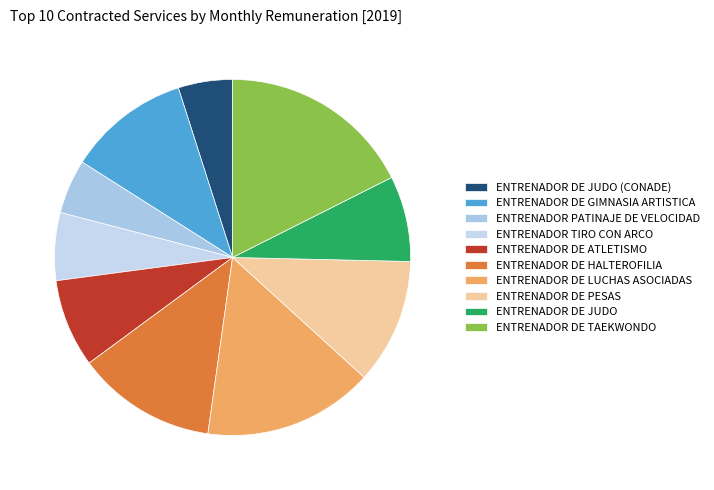

How many slices are in this pie chart?

10